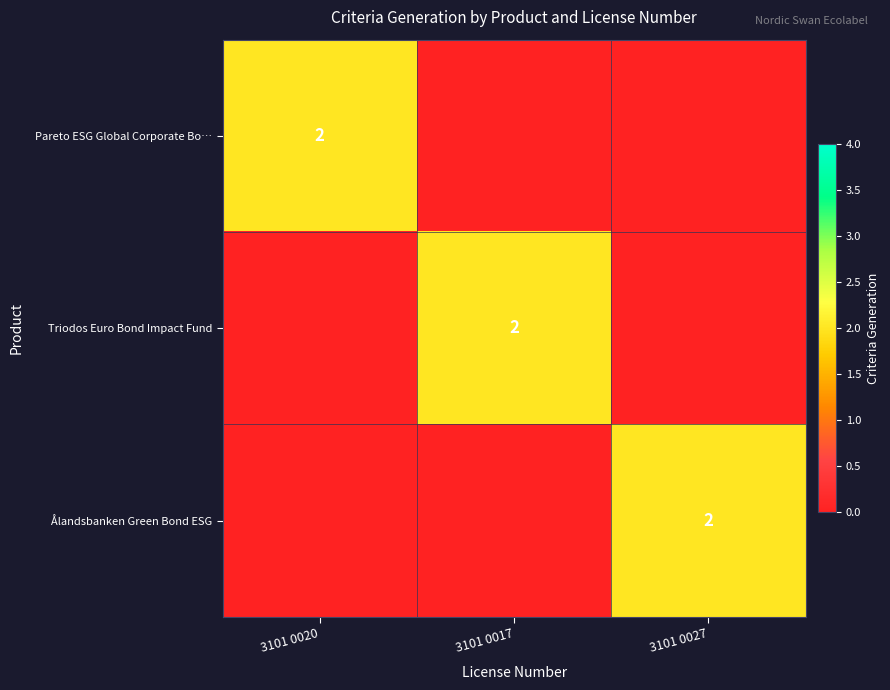

The value of Ålandsbanken Green Bond ESG at 3101 0027 is 2. True or false?

True